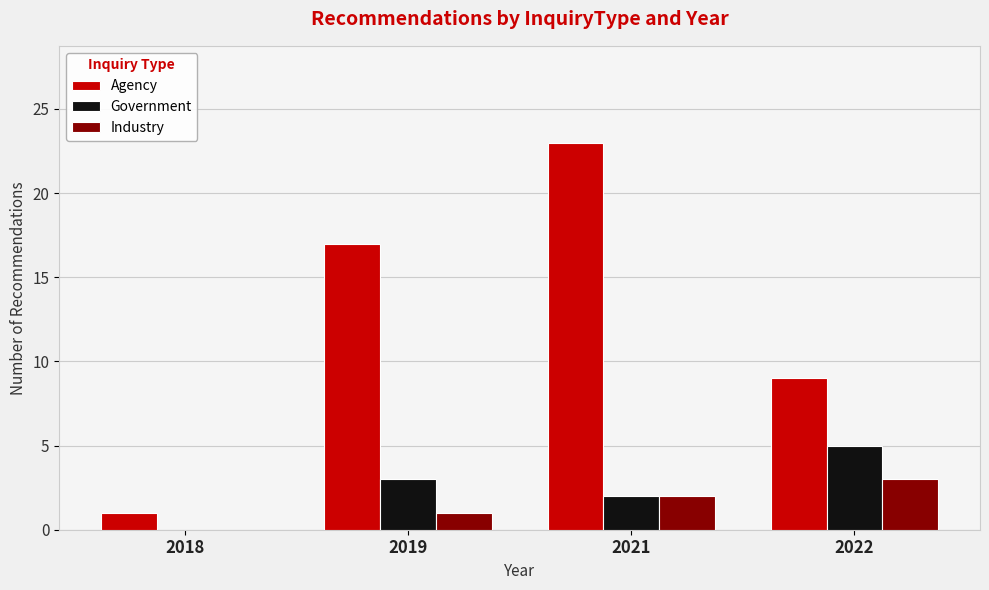

Count the number of data series in this chart.

3